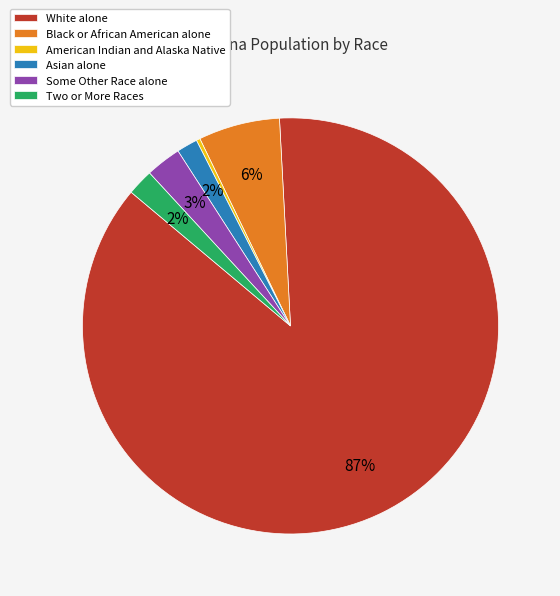

True or false: American Indian and Alaska Native accounts for 10% of the total.

False